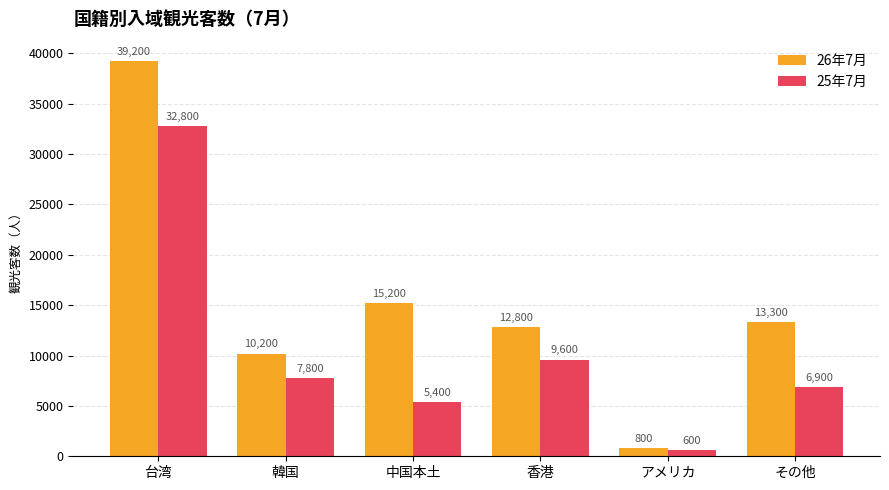

What is the total value across all series at アメリカ?

1400